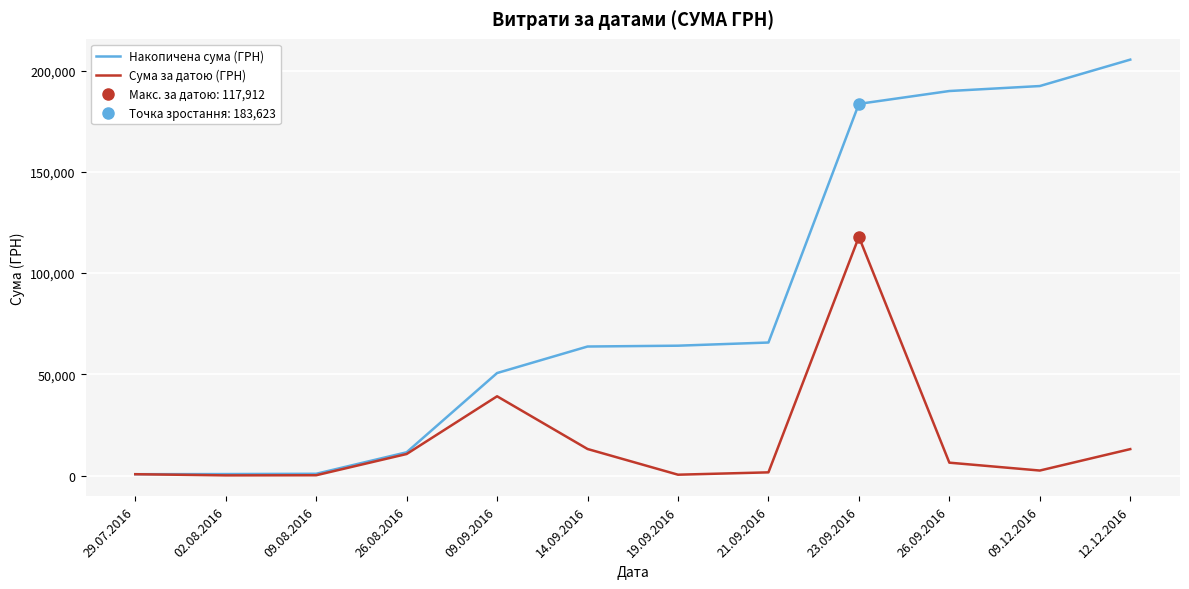

What is the total value across all series at 14.09.2016?

76843.6